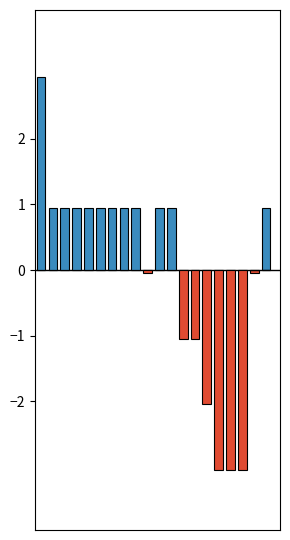

How many data points does each series have?

20